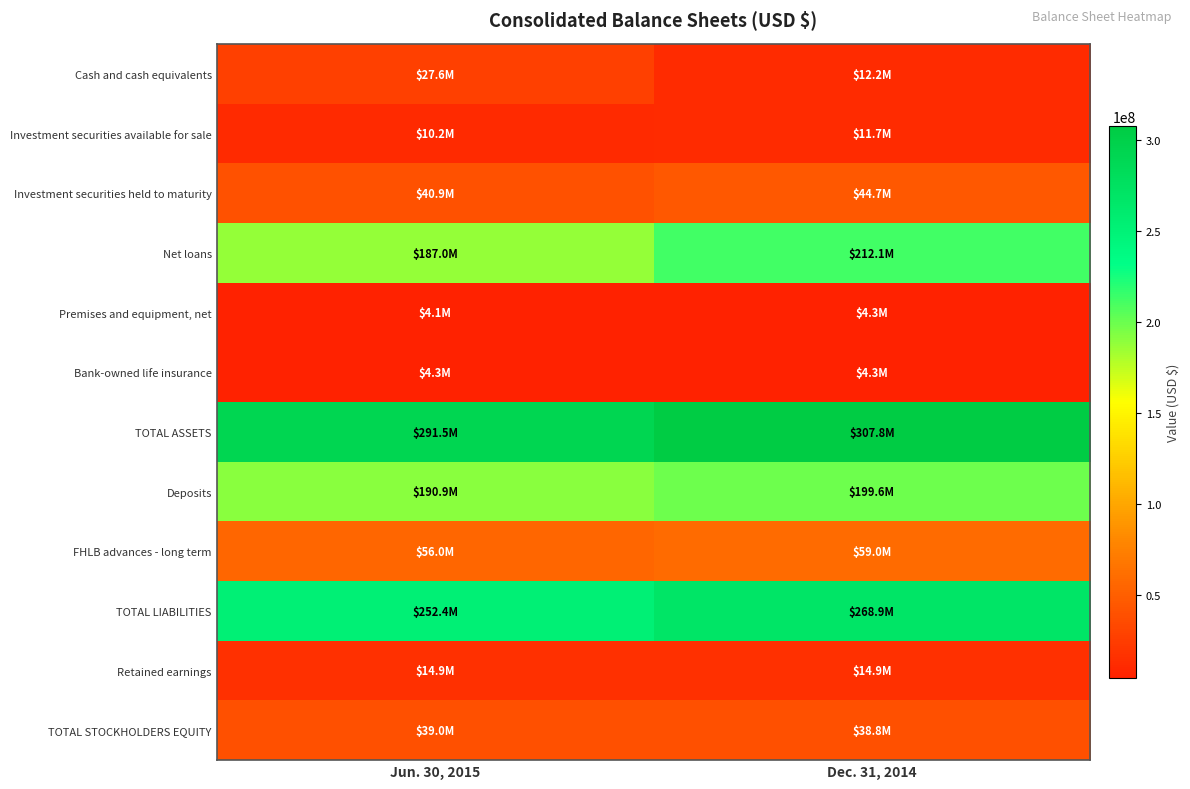

Which series has the widest spread of values?

Net loans